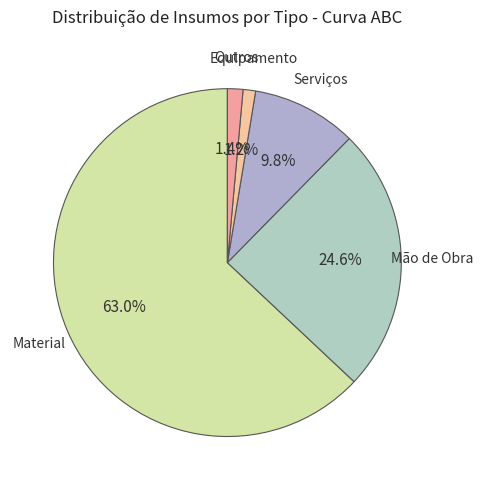

How many segments does this pie chart have?

5